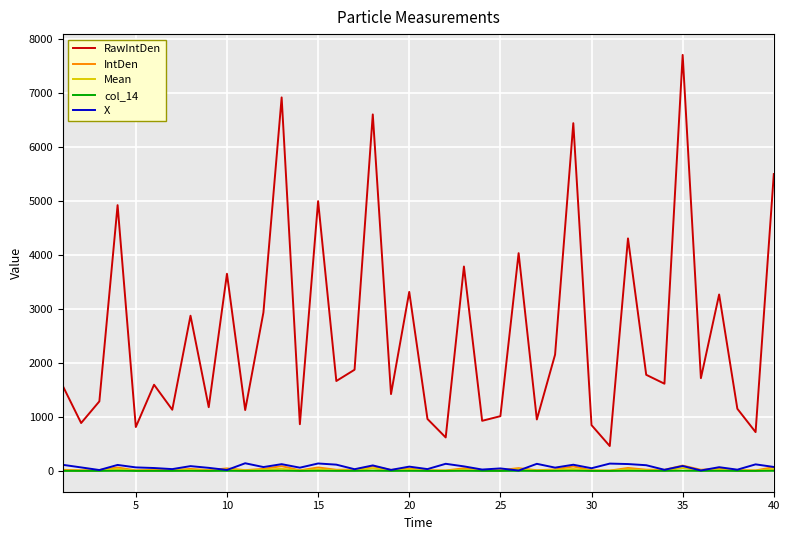

What is the minimum value for X?

7.0